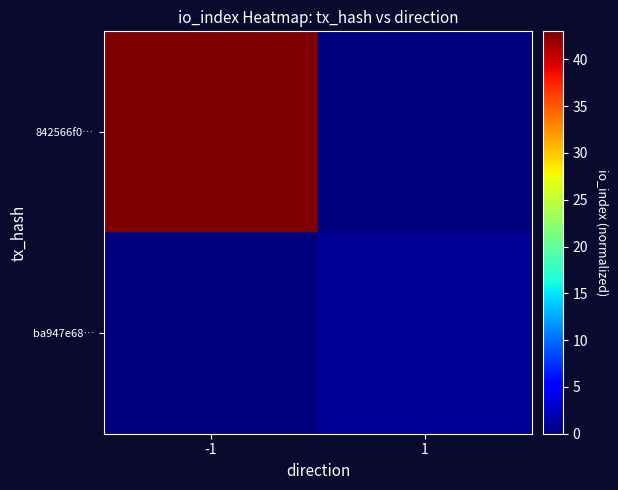

At which category is the sum across all series the highest?

-1